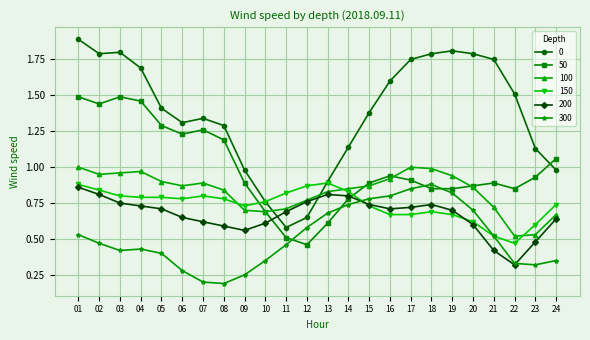

In 50, how many points are higher than both neighbors (excluding endpoints)?

4